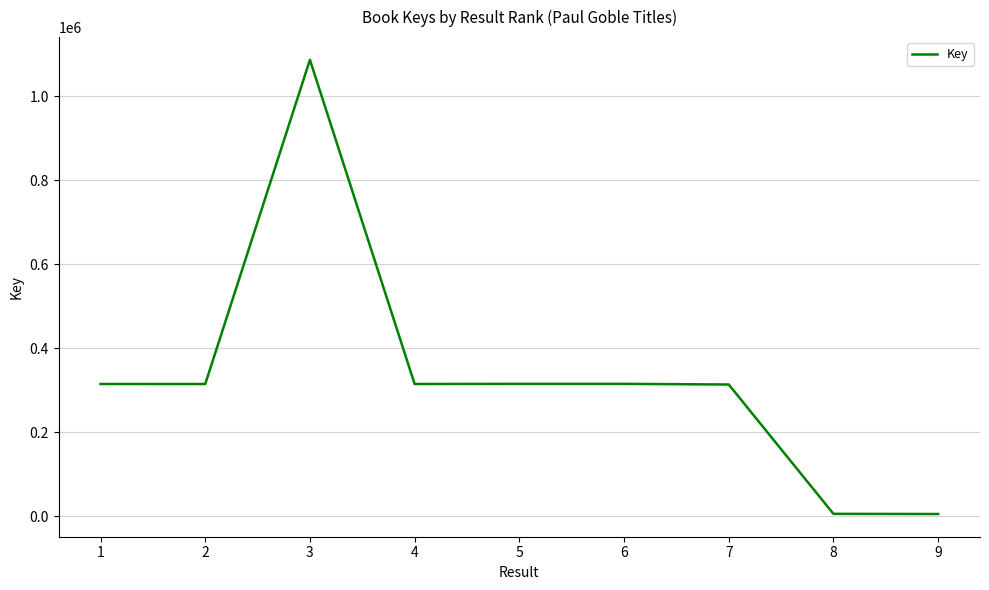

What is the difference between the values at 3 and 2?

771662